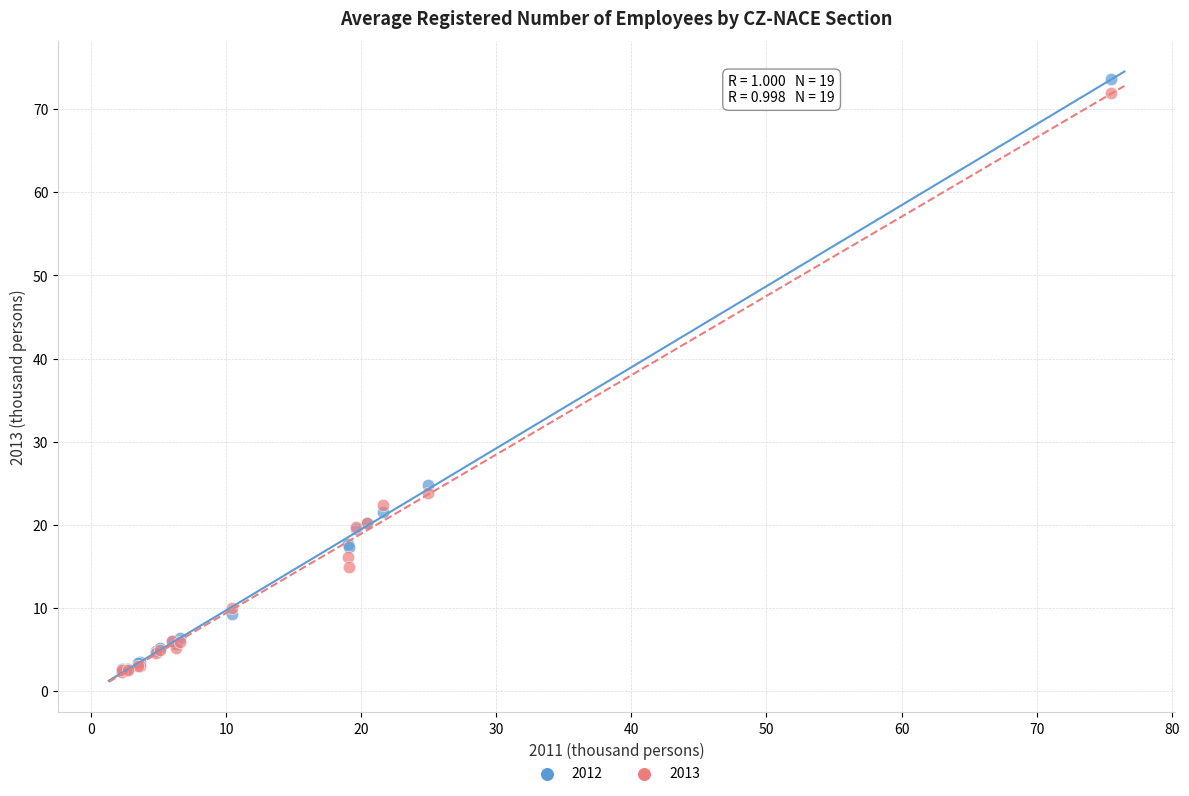

In the 2012 series, what Y value is closest to 38?

24.8